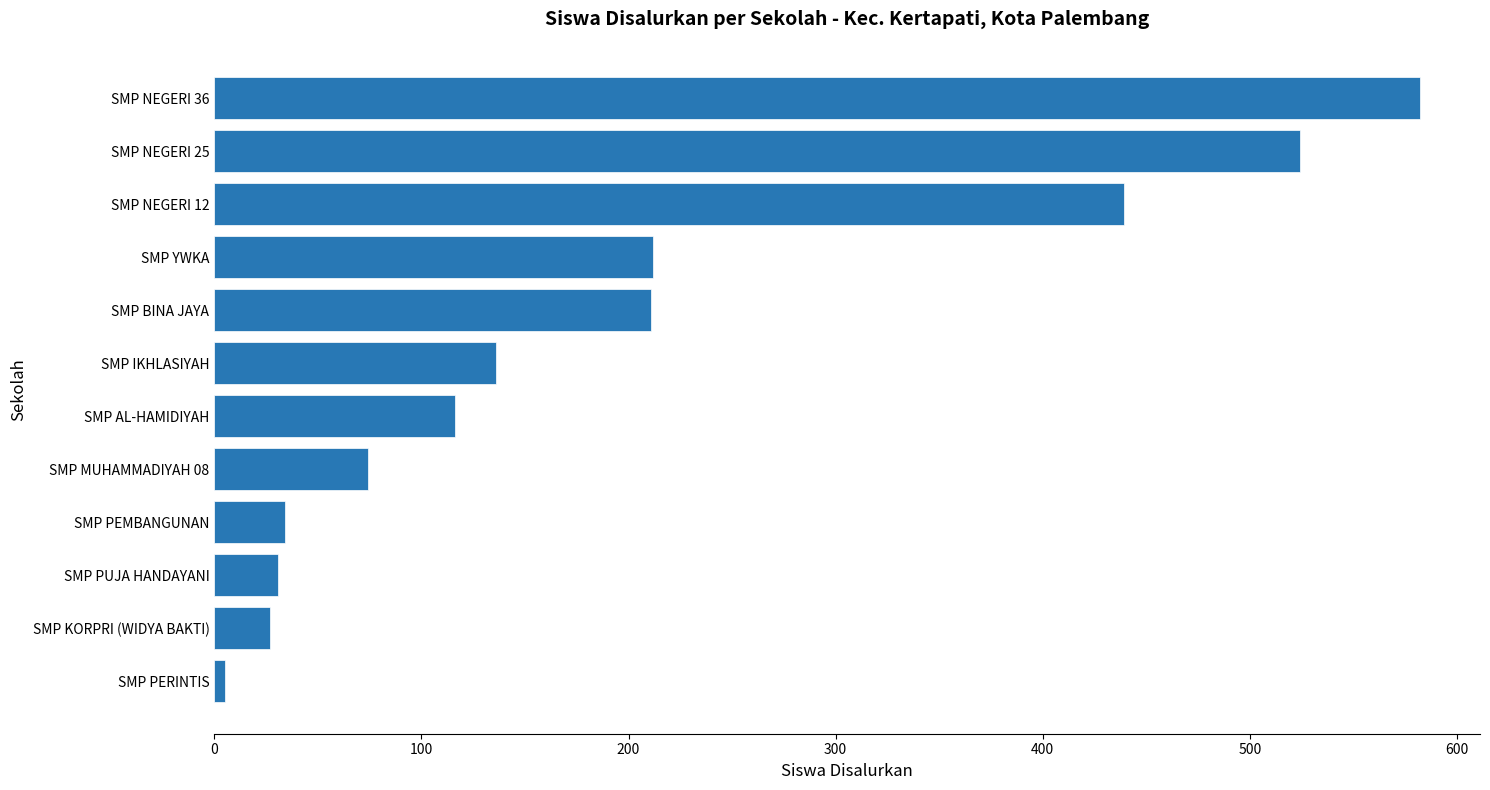

Count the number of data series in this chart.

1